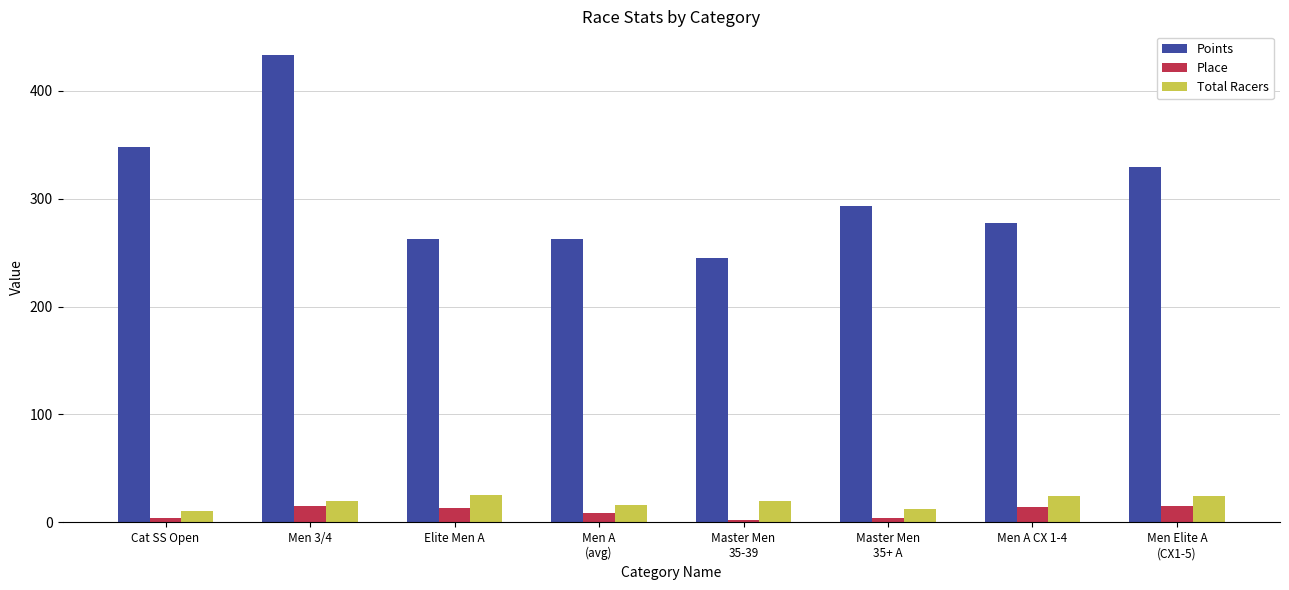

Rank the series at Men A
(avg) from lowest to highest value.

Place, Total Racers, Points